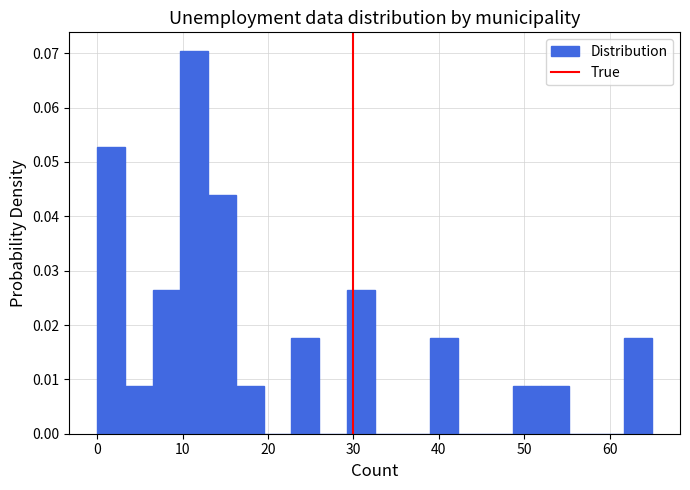

Around what value on the x-axis is the tallest bar? Give the approximate position of its centre, as read against the axis.

11